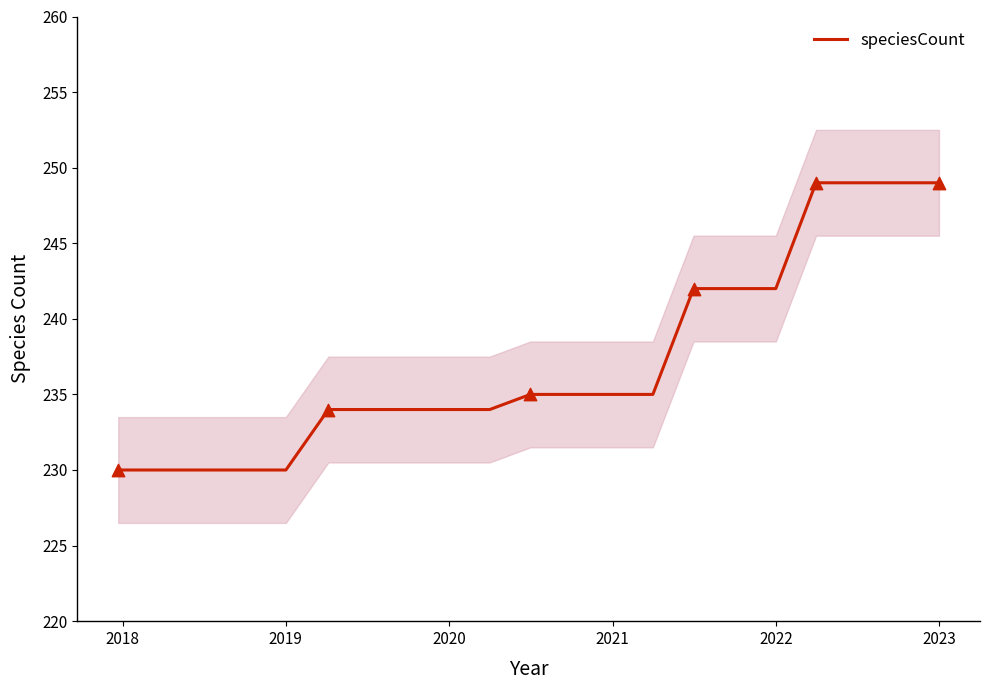

What is the lowest value of the speciesCount series?

230